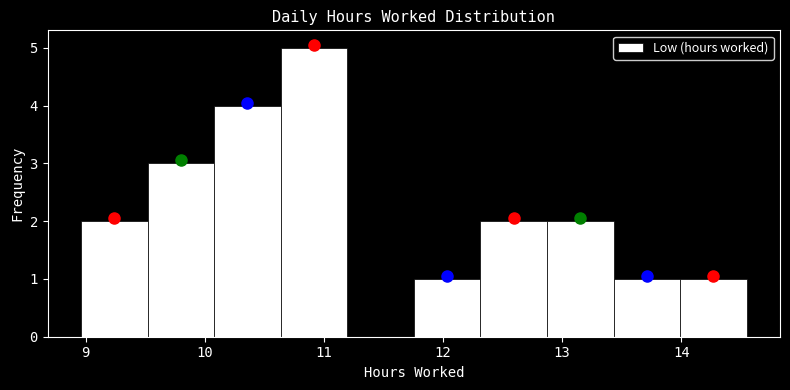

Which range on the x-axis has the tallest bar?

10.6 to 11.2